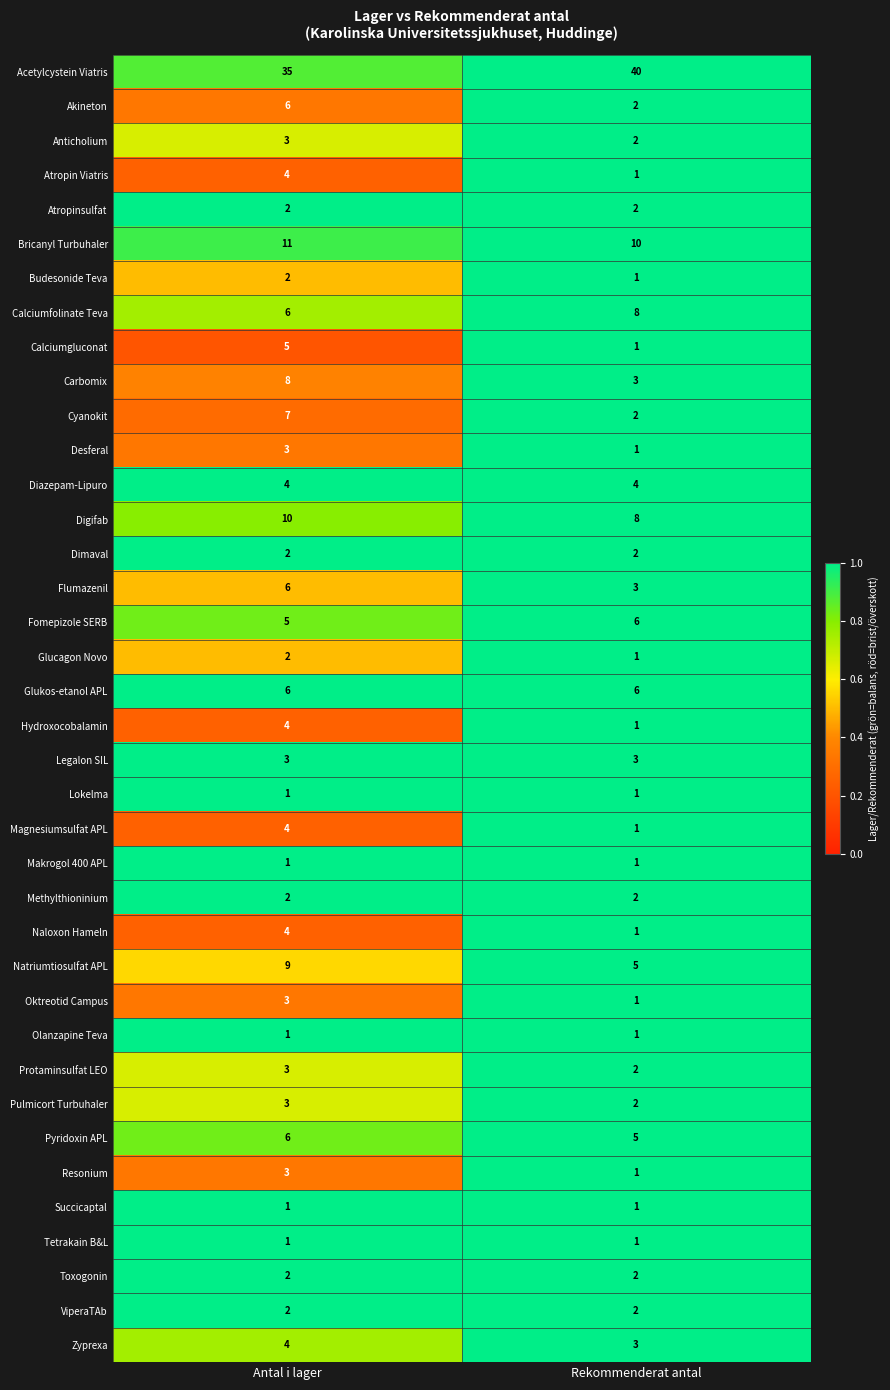

Which series has the largest total across all categories?

Acetylcystein Viatris